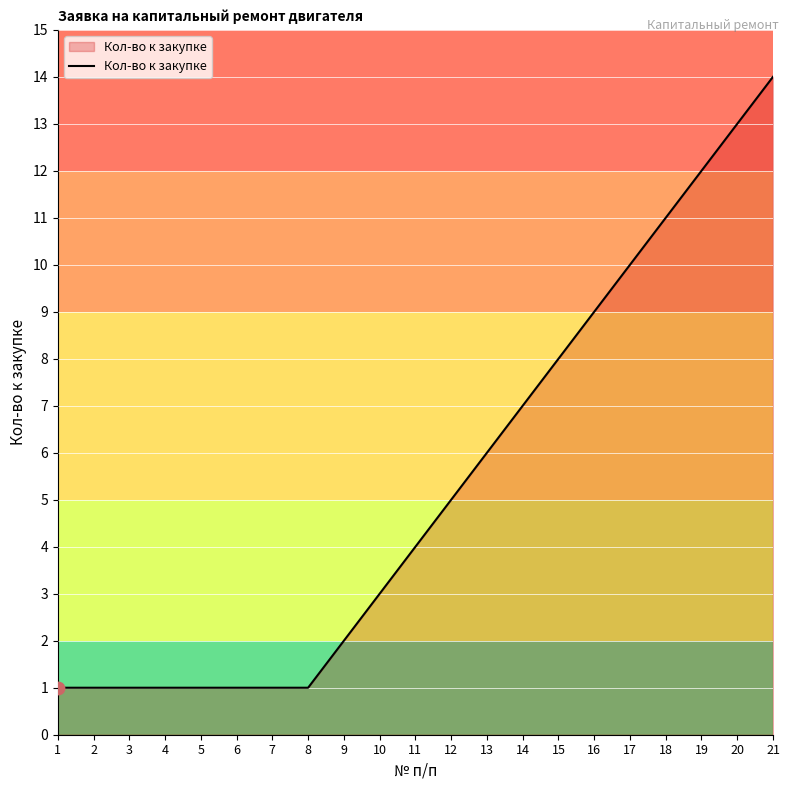

Which has a higher value, 10 or 9?

10